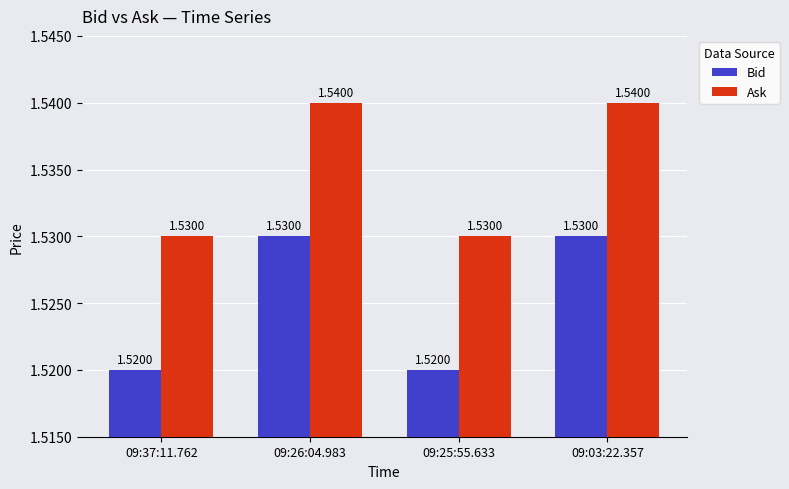

Rank the series at 09:37:11.762 from lowest to highest value.

Bid, Ask